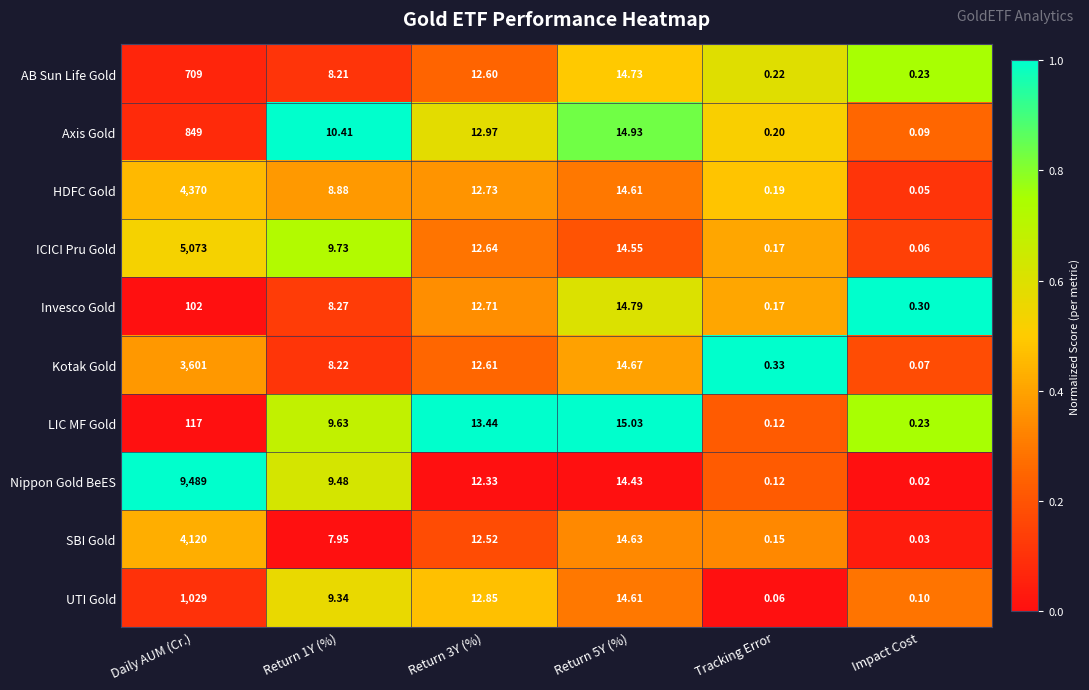

Is the value of Nippon Gold BeES at Daily AUM (Cr.) greater than the value of UTI Gold at Tracking Error?

Yes